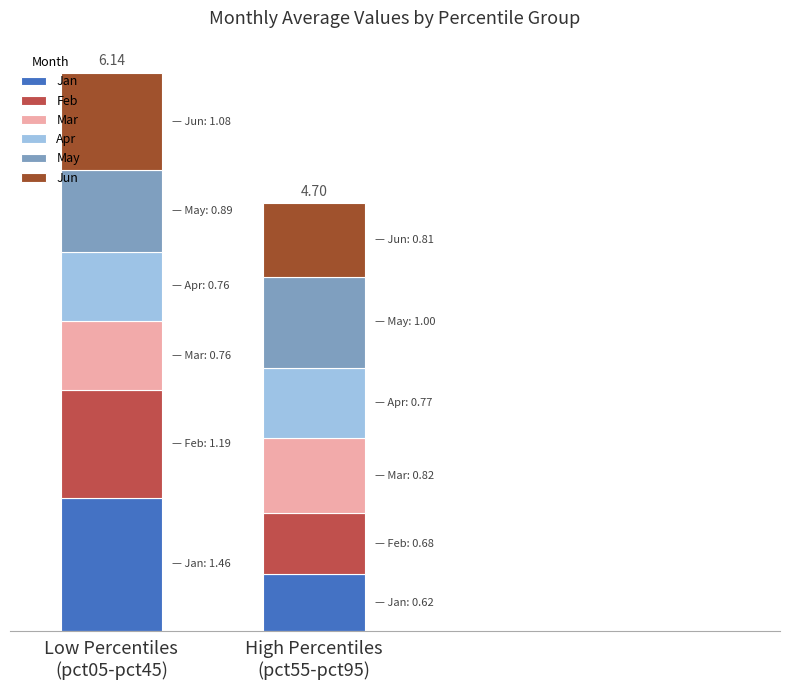

What are all the series names shown in the legend?

Jan, Feb, Mar, Apr, May, Jun